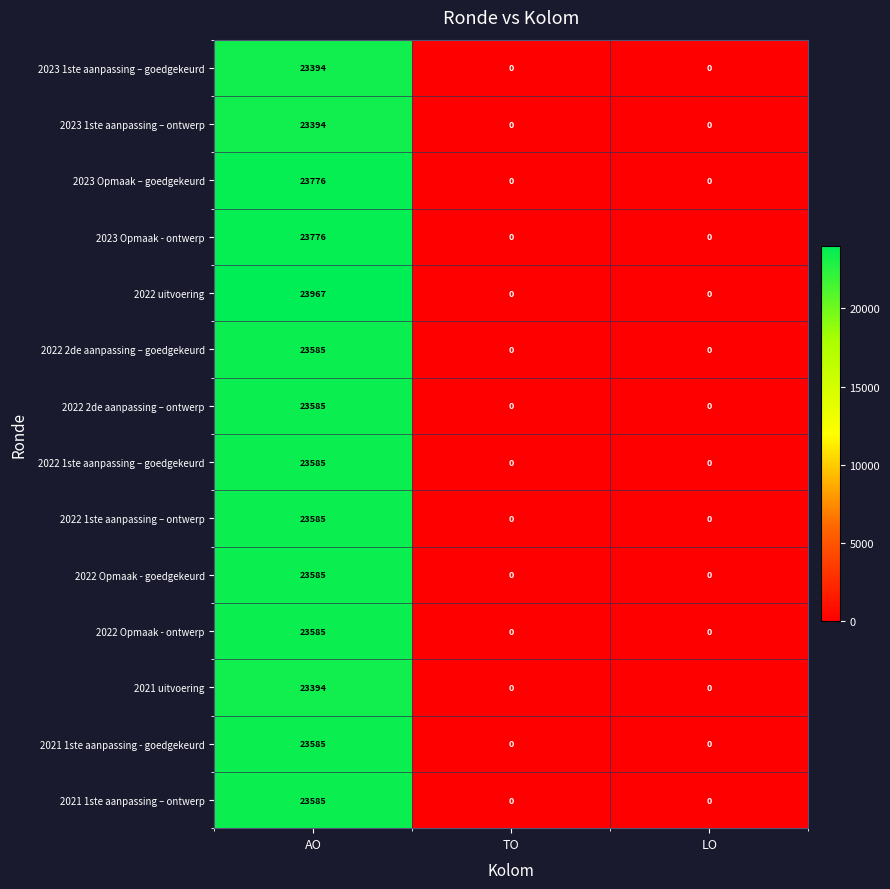

How many 2022 2de aanpassing – goedgekeurd values are between 0 and 23585?

3